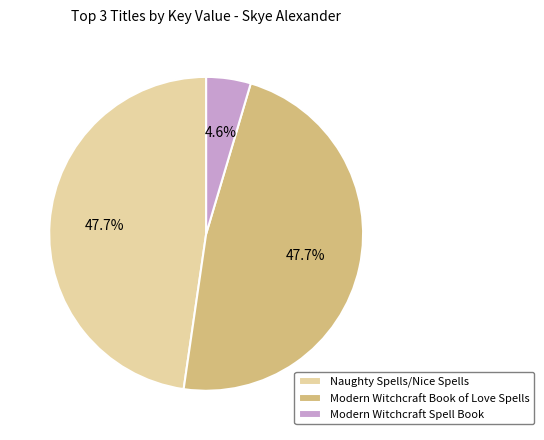

Count the number of slices in the pie.

3